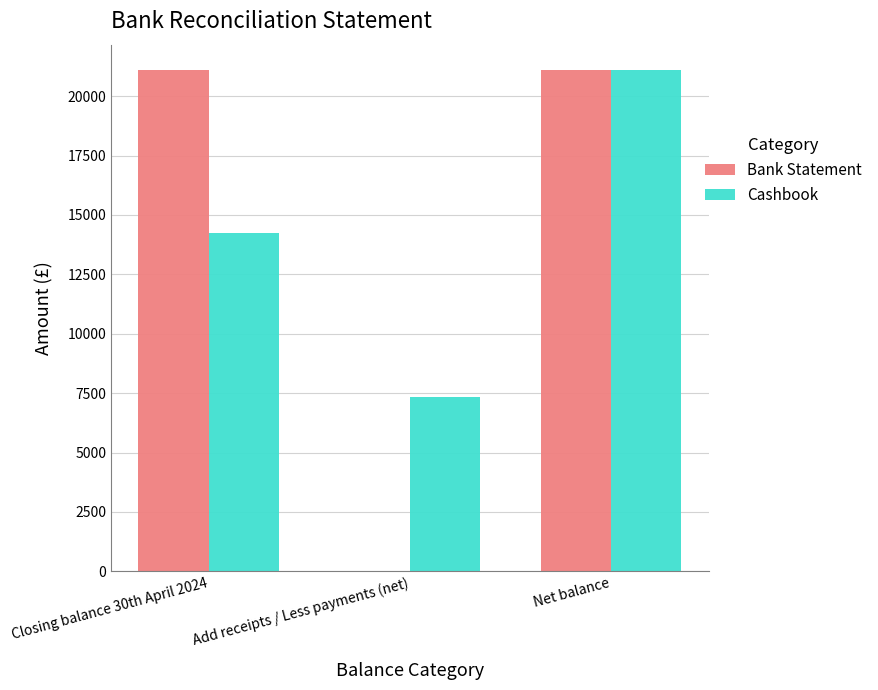

What is the average value of the Cashbook series?

14237.1